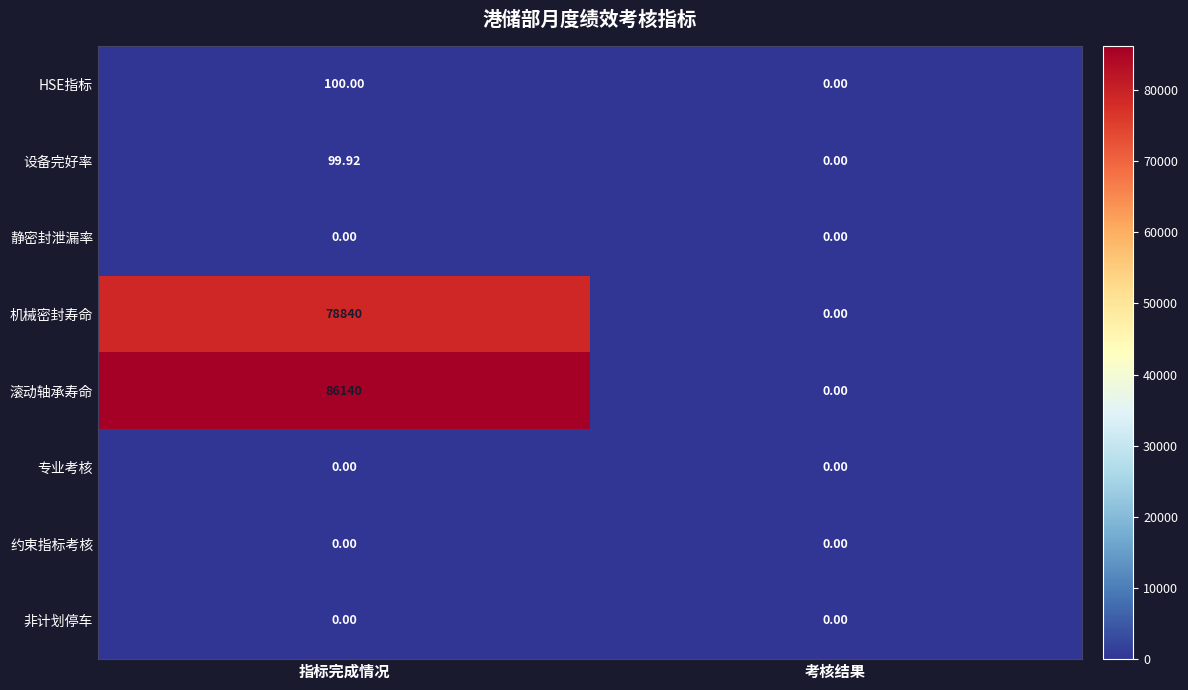

Which series has the largest total across all categories?

滚动轴承寿命